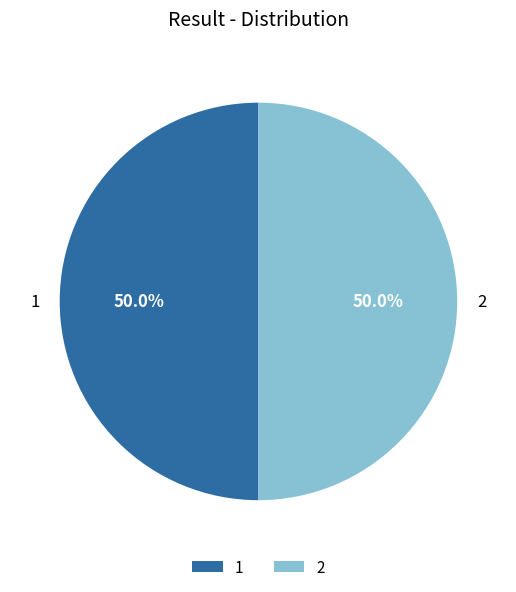

Is it true that 2 is 50% of the pie?

True